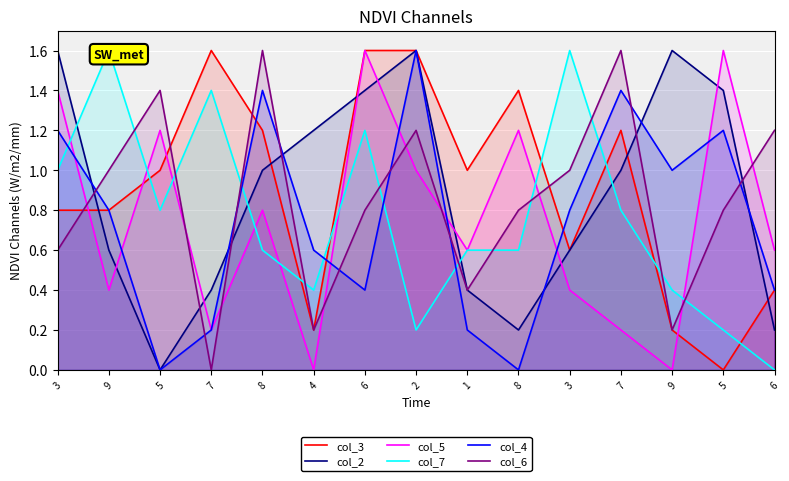

What is the sum of all col_7 values?

11.4